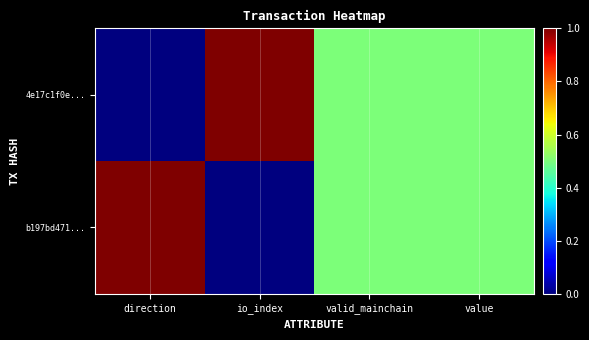

At io_index, list the series in order from smallest to largest.

b197bd471..., 4e17c1f0e...